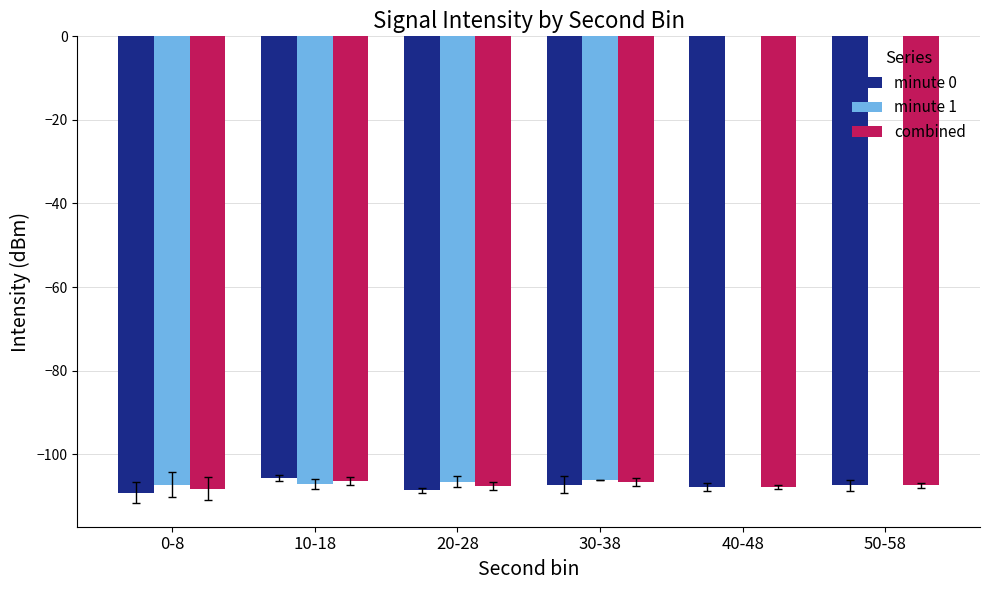

The value of minute 0 at 30-38 is -74.2. True or false?

False